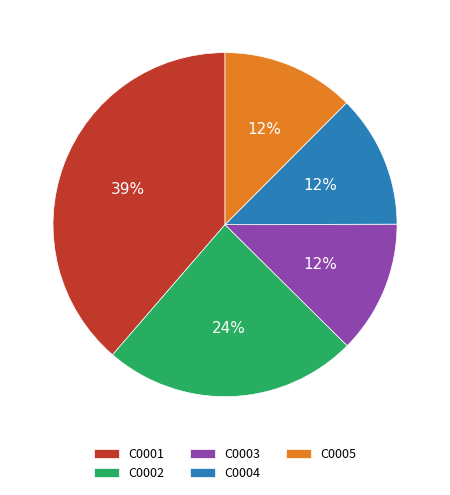

Is there a majority slice in this chart?

No